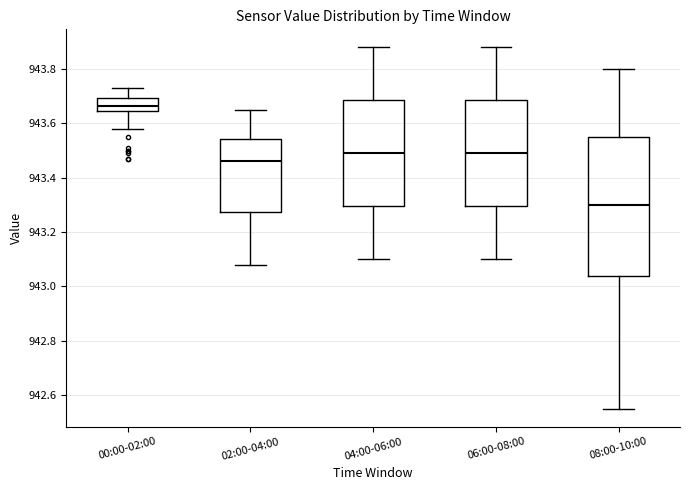

Reading left to right, read every box against the y-axis: the position of its median line, the range the box covers, and the ends of its whiskers. The values are not printed on the chart, so give them approximately, as read against the axis.

00:00-02:00: median 943.66, box 943.64 to 943.70, whiskers 943.58 to 943.74
02:00-04:00: median 943.46, box 943.28 to 943.54, whiskers 943.08 to 943.66
04:00-06:00: median 943.50, box 943.30 to 943.68, whiskers 943.10 to 943.88
06:00-08:00: median 943.50, box 943.30 to 943.68, whiskers 943.10 to 943.88
08:00-10:00: median 943.30, box 943.04 to 943.56, whiskers 942.56 to 943.80